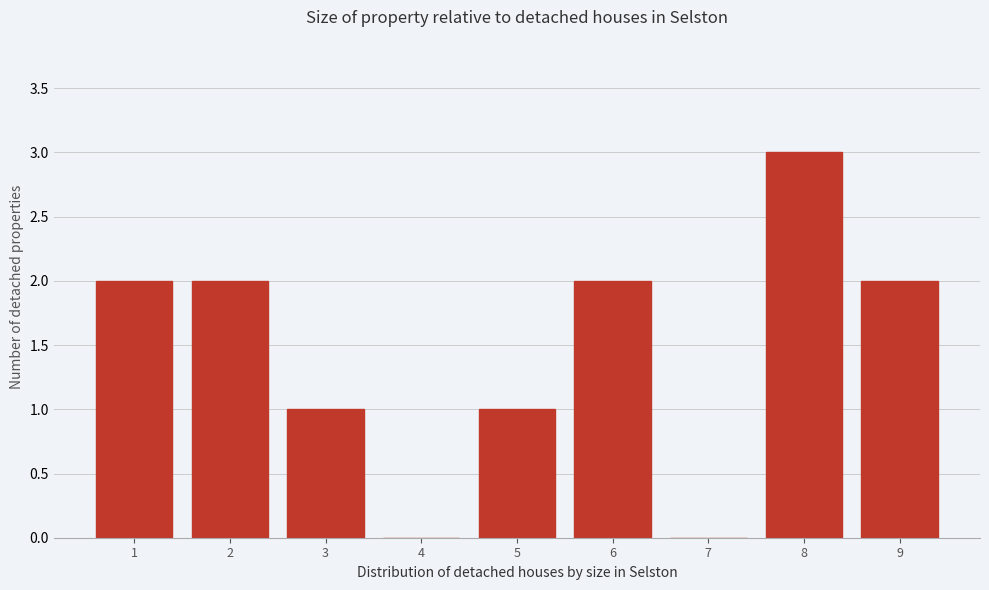

Reading left to right, list all the values displayed in this chart.

1=2	2=2	3=1	4=0	5=1	6=2	7=0	8=3	9=2